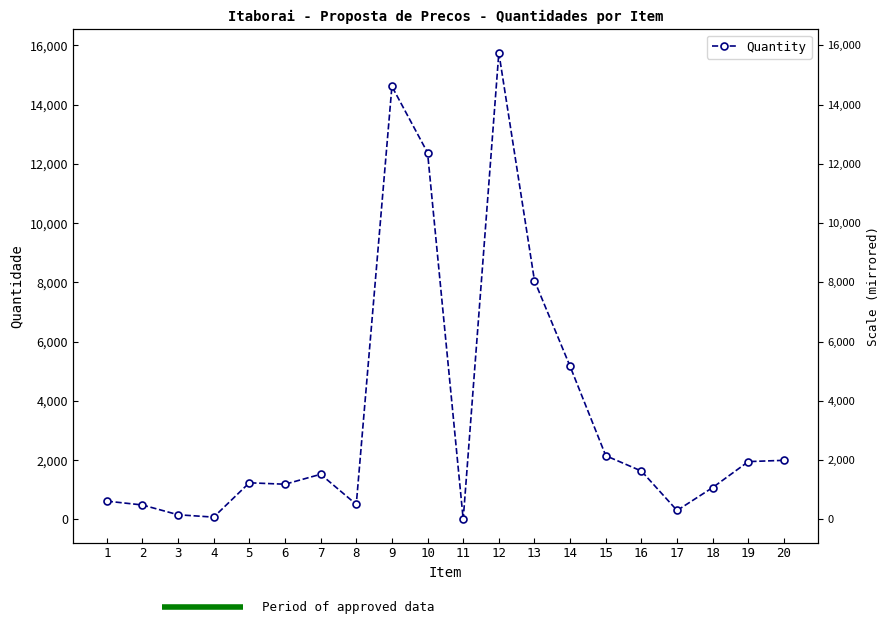

Approximately how many times larger is the value at 1 compared to 3?

3.9